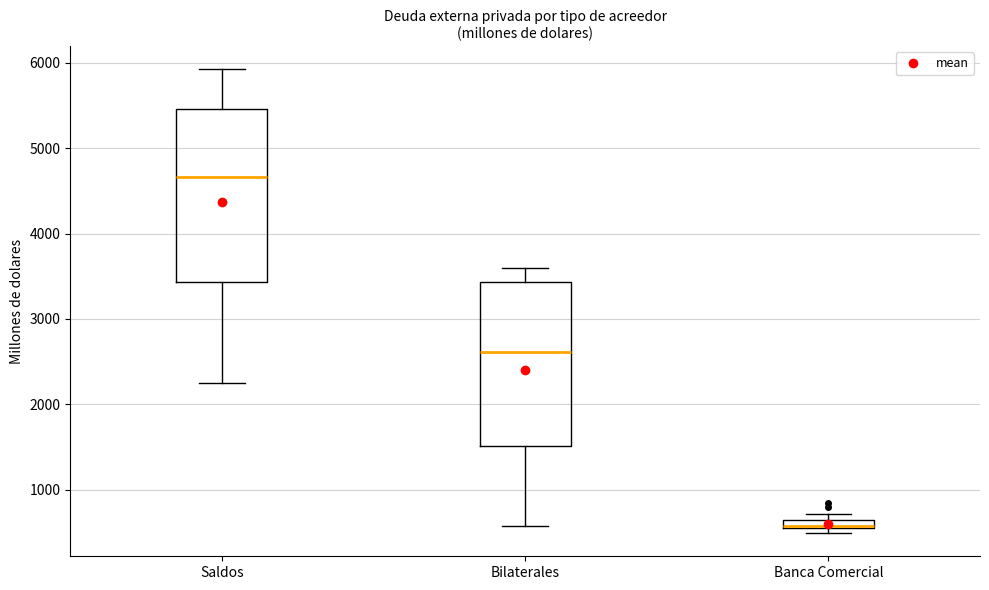

Which box's median line is the highest?

Saldos